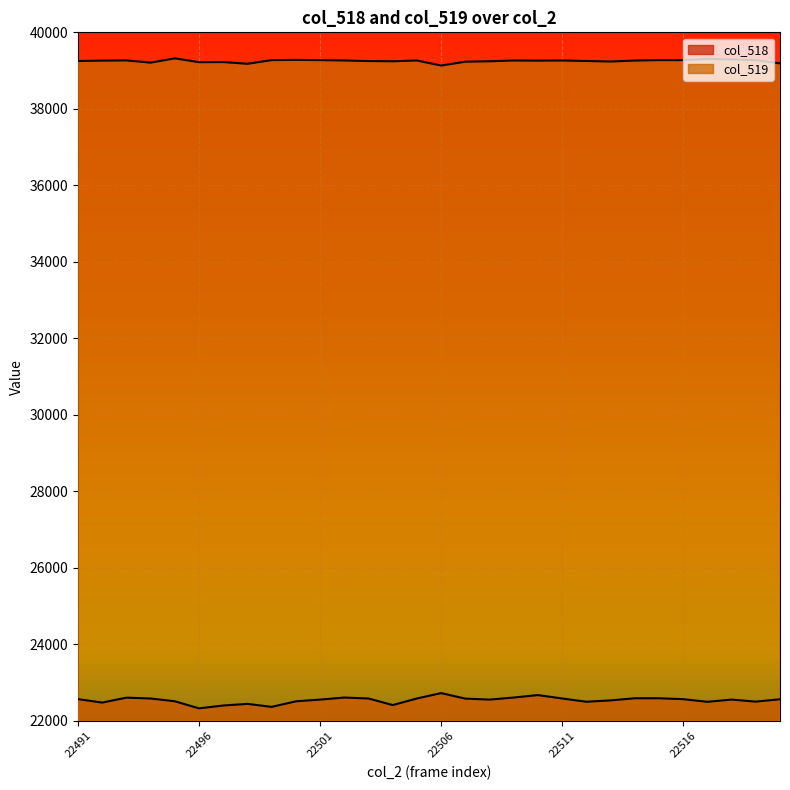

Is it true that col_519 equals 39244 at 22508?

True